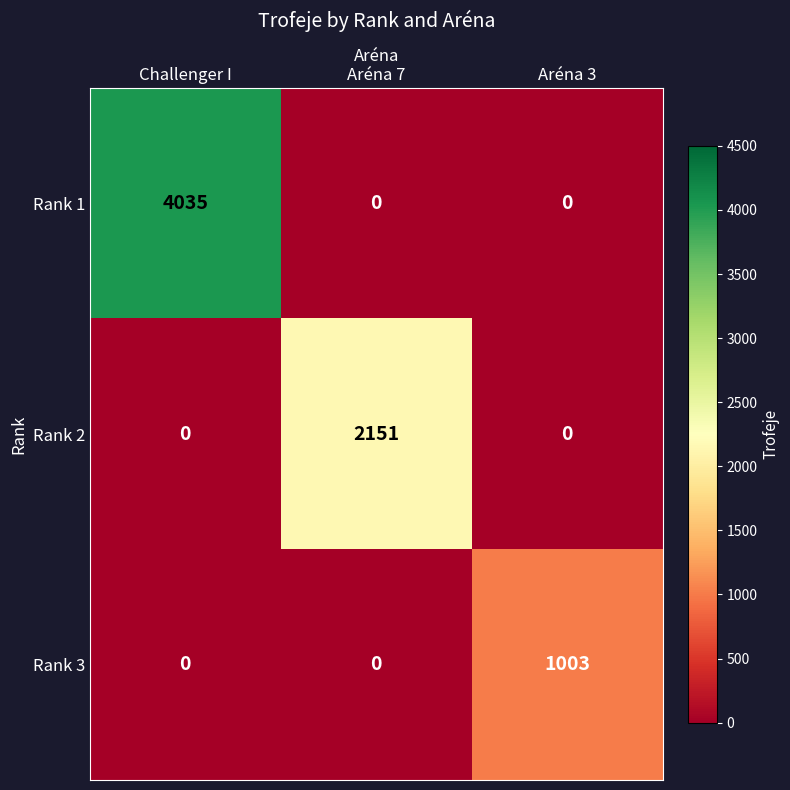

At how many categories does at least one series exceed 815?

3